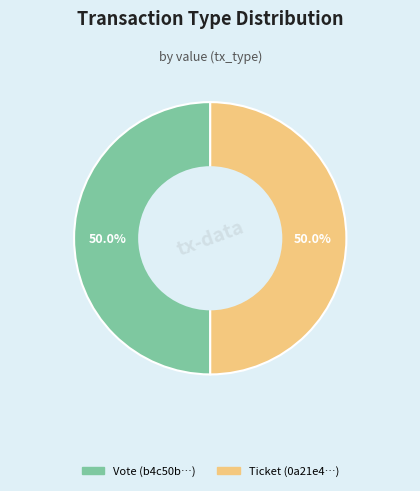

Is it true that Vote is 91% of the pie?

False